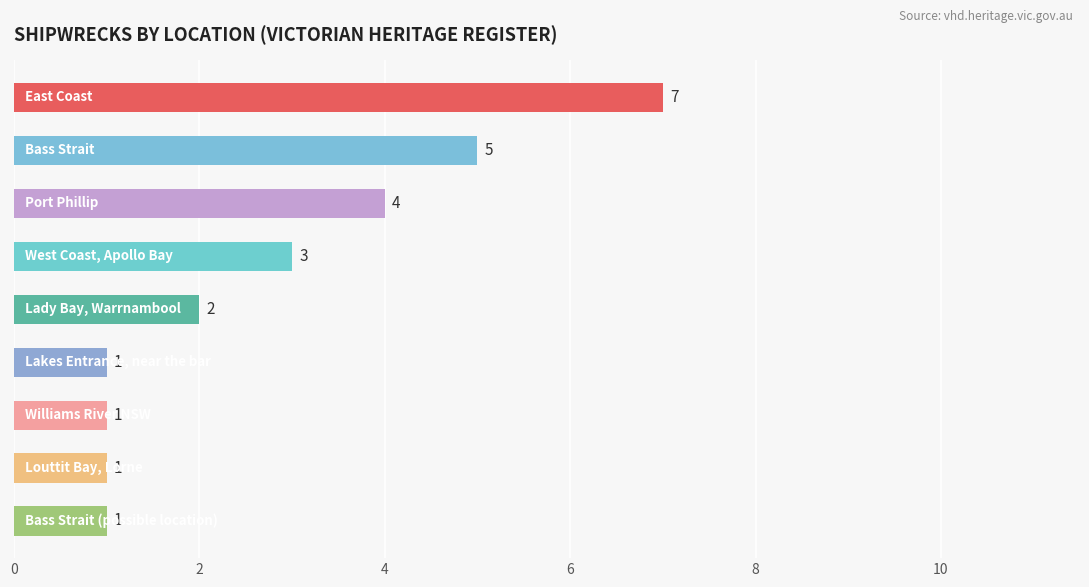

Count the values in the range 1 to 4.

7